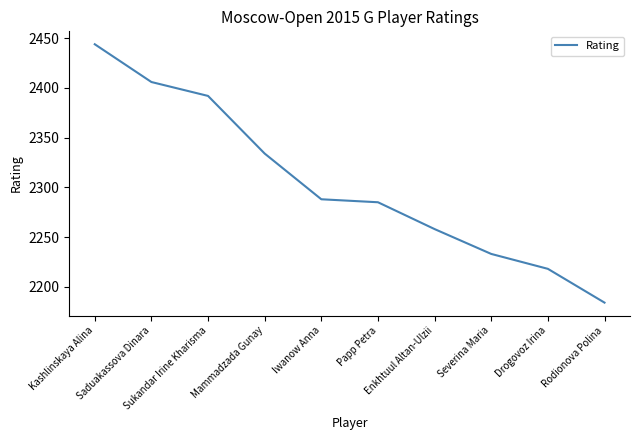

The chart shows a value of 1376 at Iwanow Anna. True or false?

False